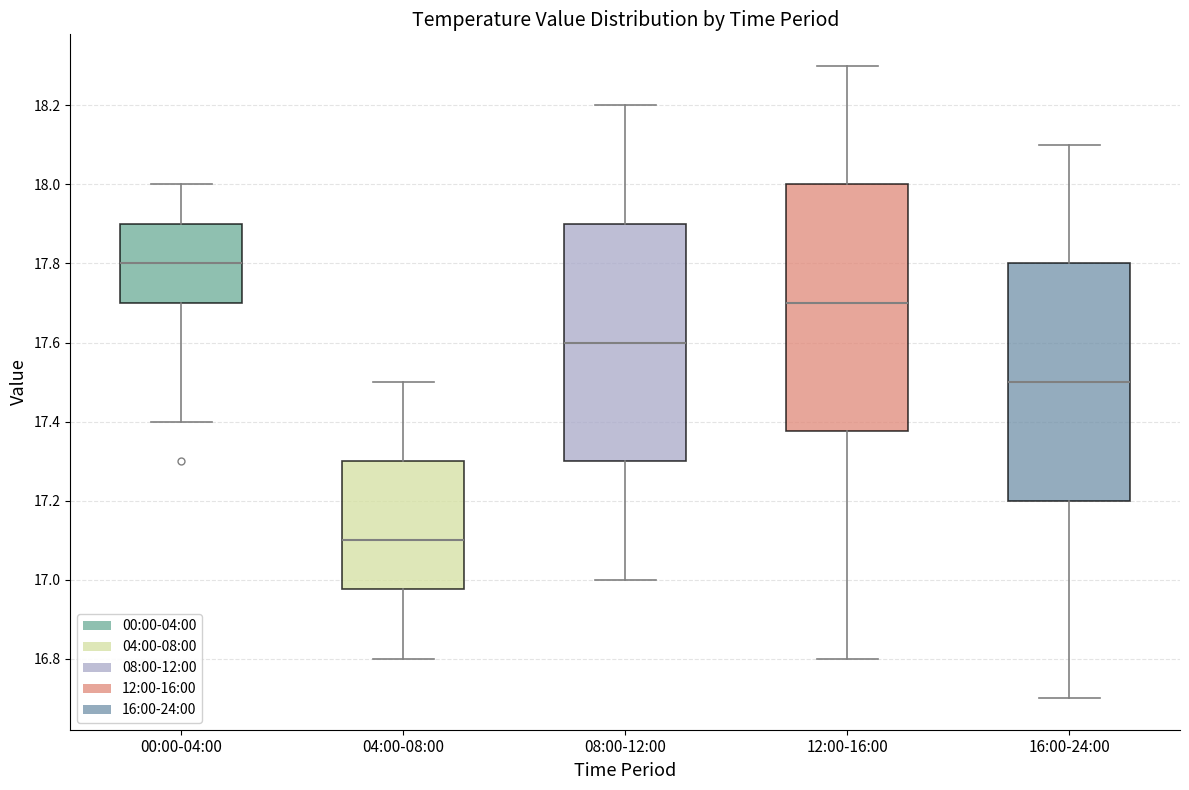

Reading left to right, read every box against the y-axis: the position of its median line, the range the box covers, and the ends of its whiskers. The values are not printed on the chart, so give them approximately, as read against the axis.

00:00-04:00: median 17.80, box 17.70 to 17.90, whiskers 17.40 to 18.00
04:00-08:00: median 17.10, box 16.98 to 17.30, whiskers 16.80 to 17.50
08:00-12:00: median 17.60, box 17.30 to 17.90, whiskers 17.00 to 18.20
12:00-16:00: median 17.70, box 17.38 to 18.00, whiskers 16.80 to 18.30
16:00-24:00: median 17.50, box 17.20 to 17.80, whiskers 16.70 to 18.10